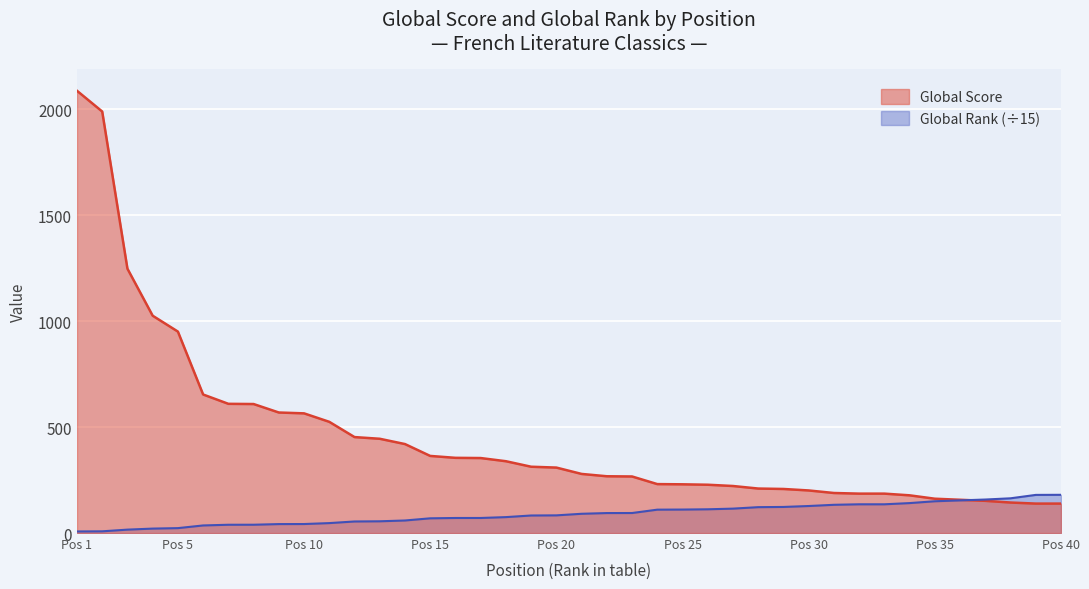

Is the value of Global Score at 22 greater than the value of Global Rank at 39?

Yes